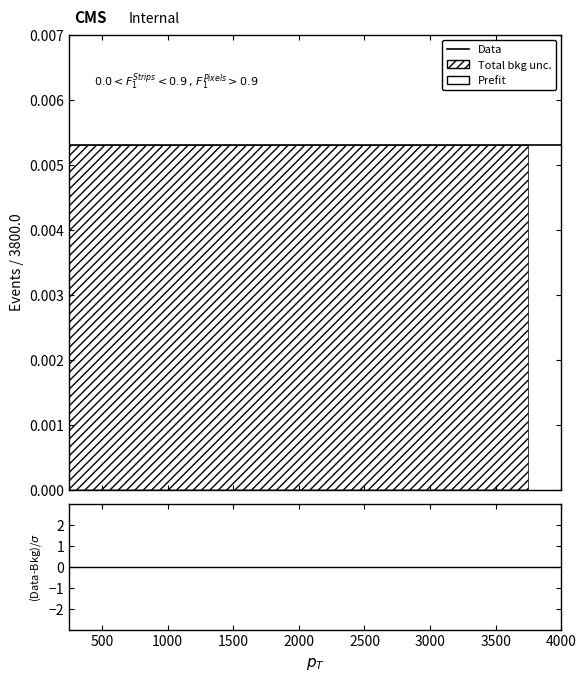

True or false: Total bkg unc. and Prefit intersect in this chart.

False